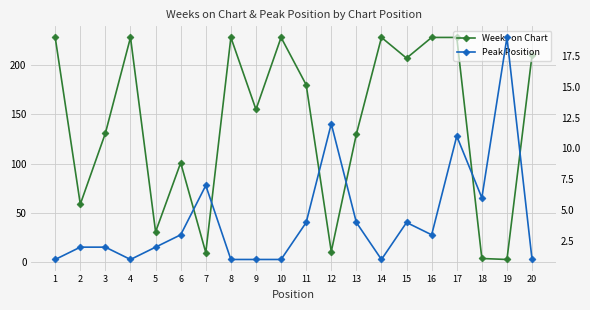

Reading left to right, extract all data points from this chart.

Weeks on Chart: 1=228	2=59	3=131	4=228	5=31	6=101	7=10	8=228	9=155	10=228	11=180	12=11	13=130	14=228	15=207	16=228	17=228	18=4	19=3	20=210
Peak Position: 1=1	2=2	3=2	4=1	5=2	6=3	7=7	8=1	9=1	10=1	11=4	12=12	13=4	14=1	15=4	16=3	17=11	18=6	19=19	20=1